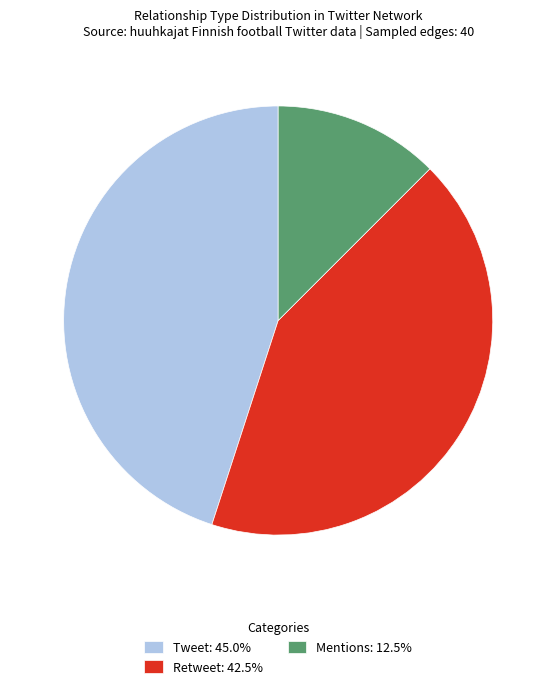

Do Mentions: 12.5% and Retweet: 42.5% together represent more than half of the pie?

Yes